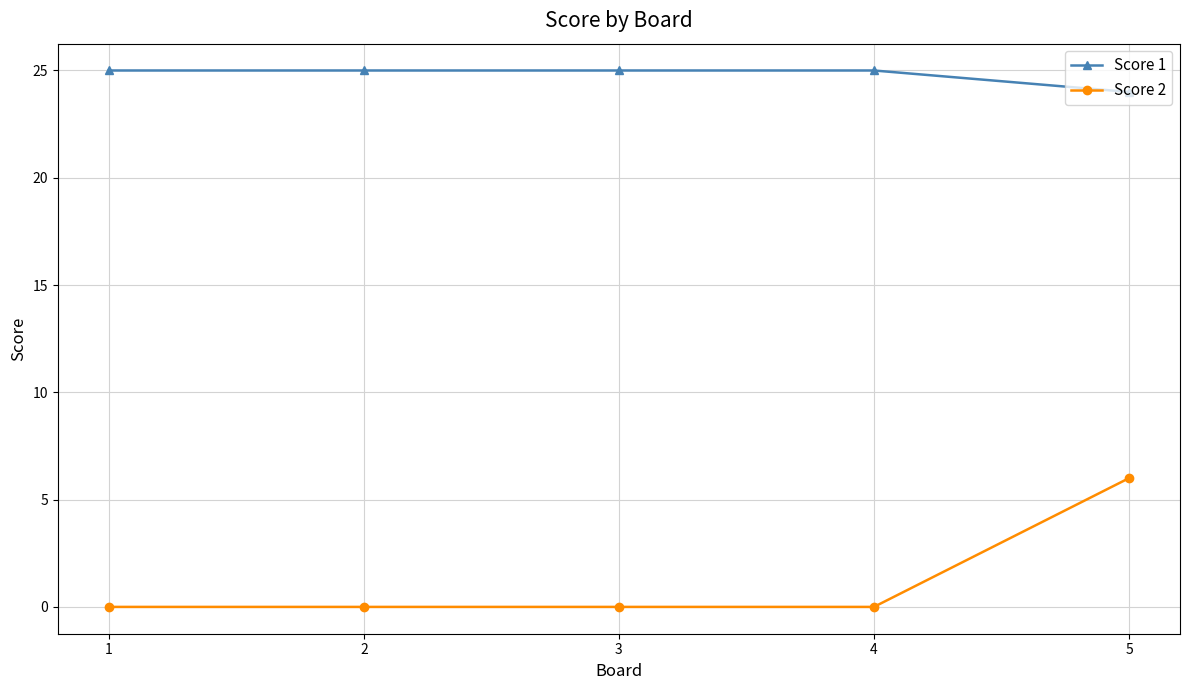

What is the value of the Score 1 point at the 2nd from the left?

25